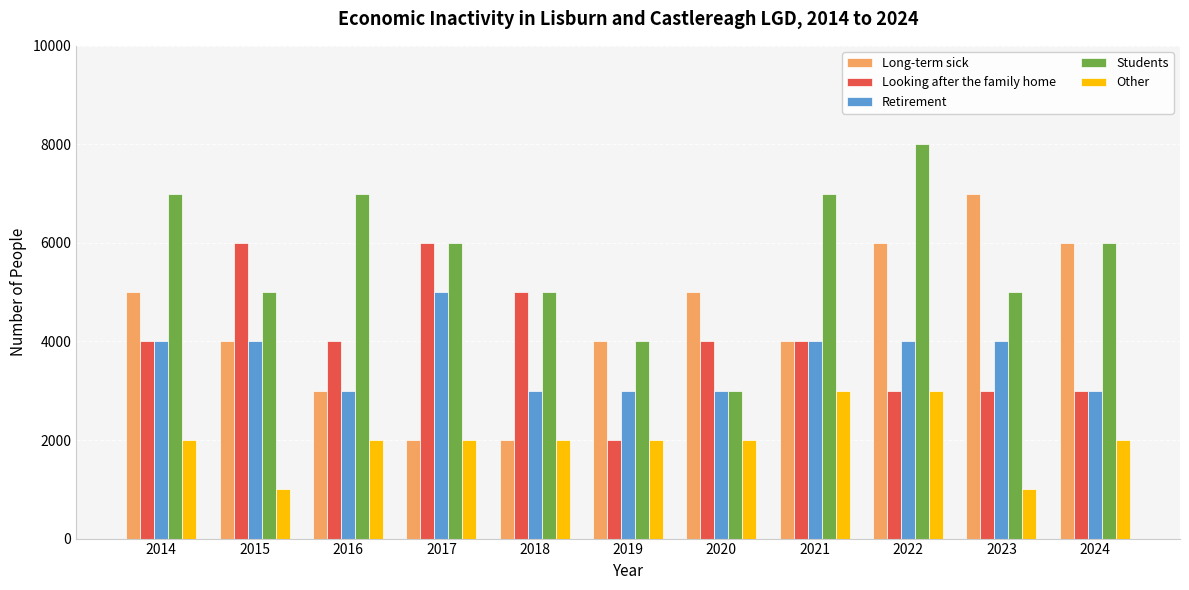

How many data points in Other are less than 2000?

2